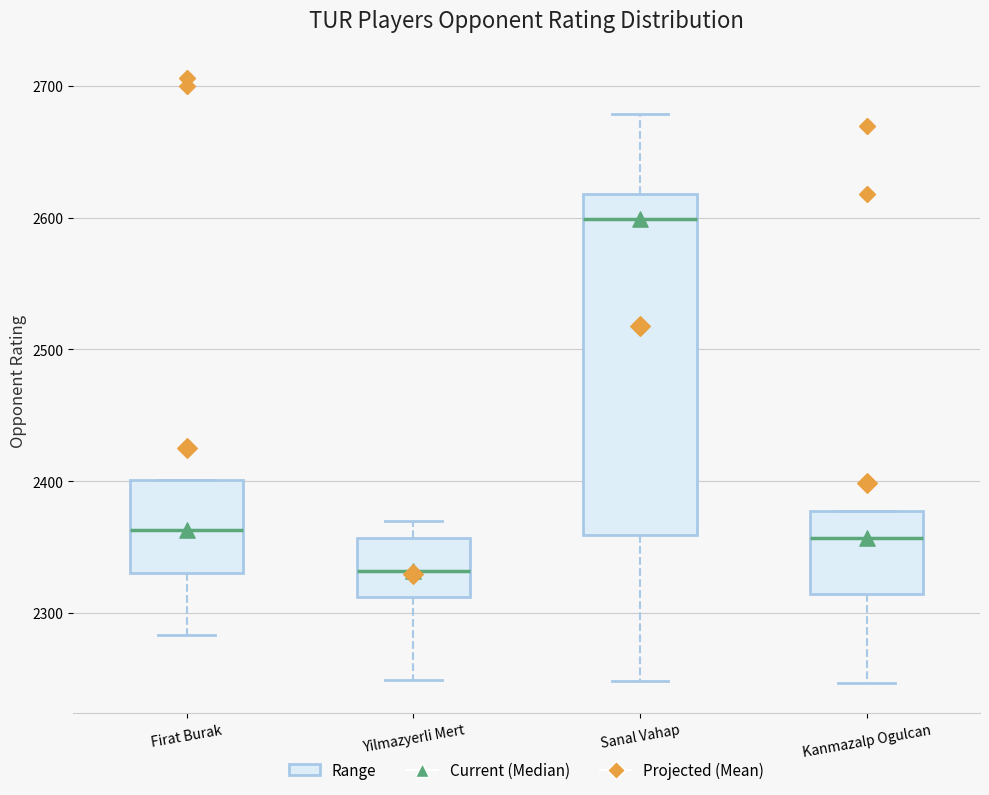

Reading left to right, read every box against the y-axis: the position of its median line, the range the box covers, and the ends of its whiskers. The values are not printed on the chart, so give them approximately, as read against the axis.

Firat Burak: median 2360, box 2330 to 2400, whiskers 2280 to 2400
Yilmazyerli Mert: median 2330, box 2310 to 2360, whiskers 2250 to 2370
Sanal Vahap: median 2600, box 2360 to 2620, whiskers 2250 to 2680
Kanmazalp Ogulcan: median 2360, box 2310 to 2380, whiskers 2250 to 2380